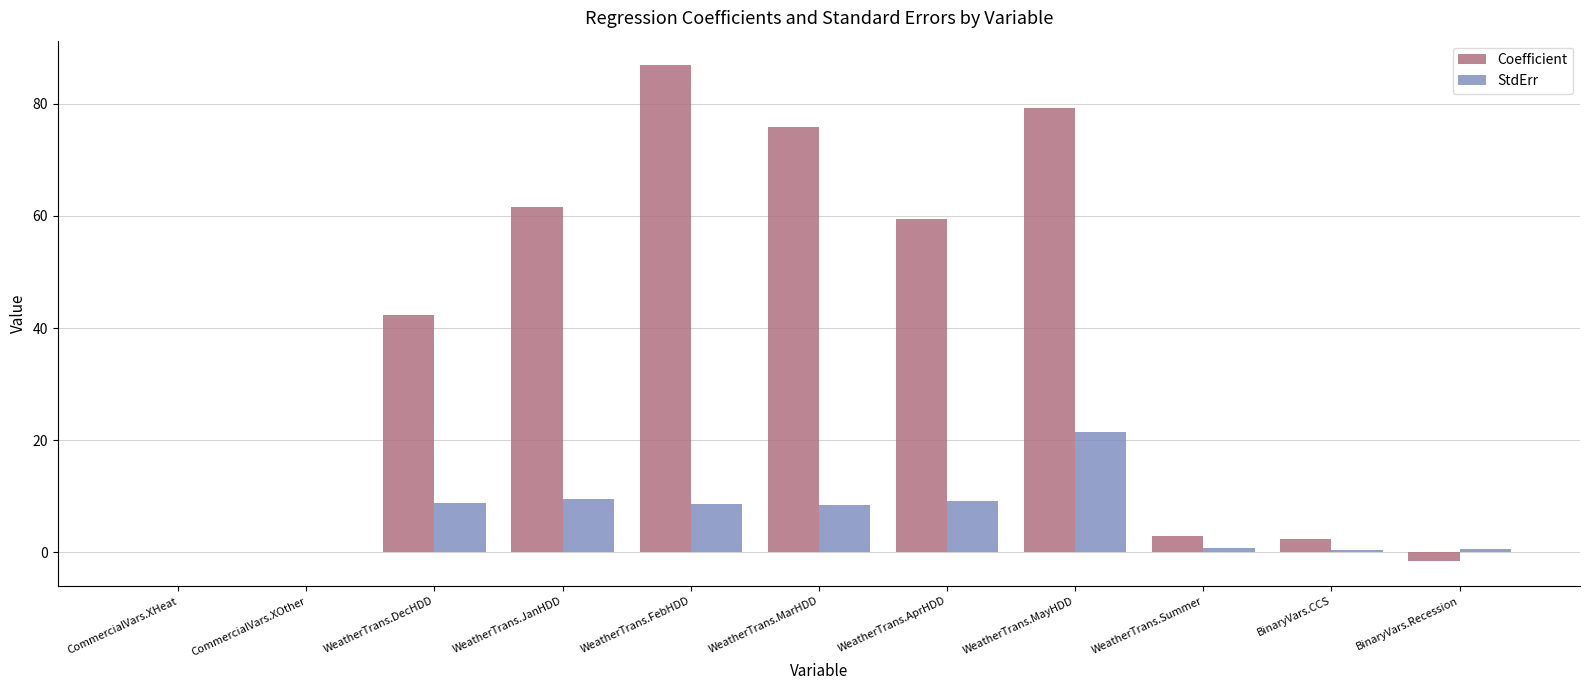

How many data points in Coefficient are above 42?

6